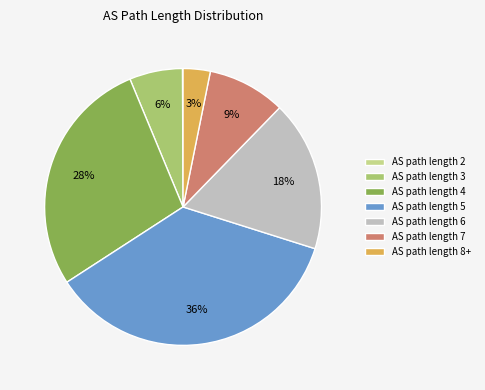

True or false: AS path length 7 accounts for 23% of the total.

False